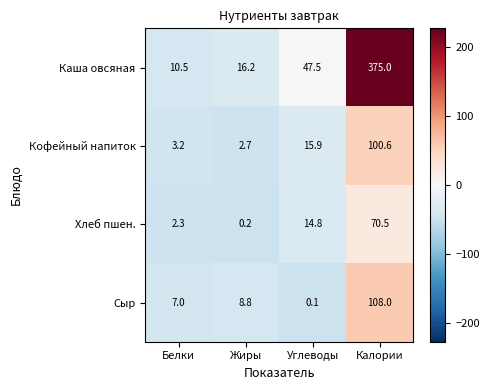

Where is Кофейный напиток nearest to the value 51?

Углеводы